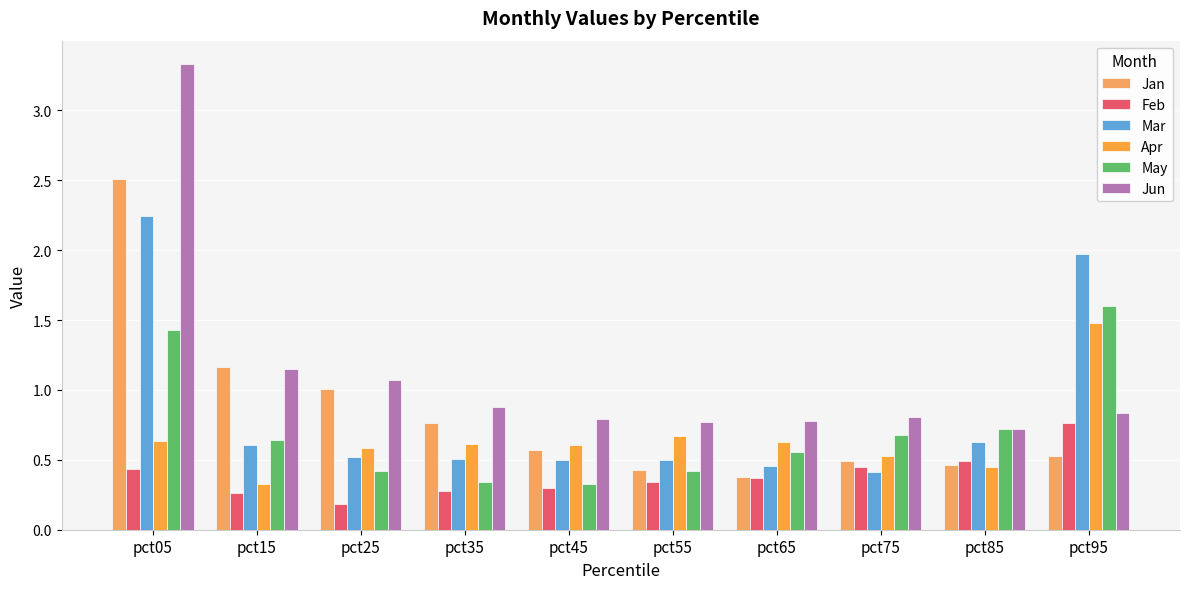

What is the highest value of the Jan series?

2.5